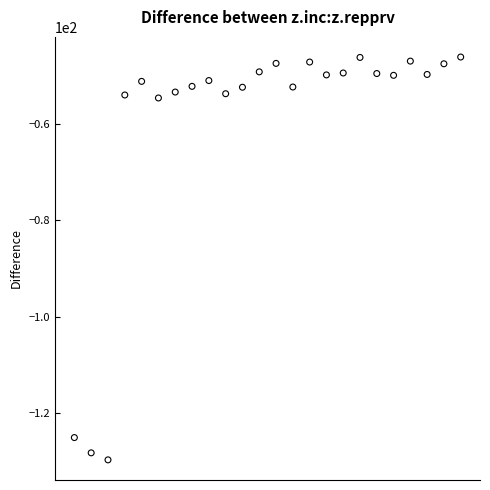

What is the range of X values (max minus min)?

3.0